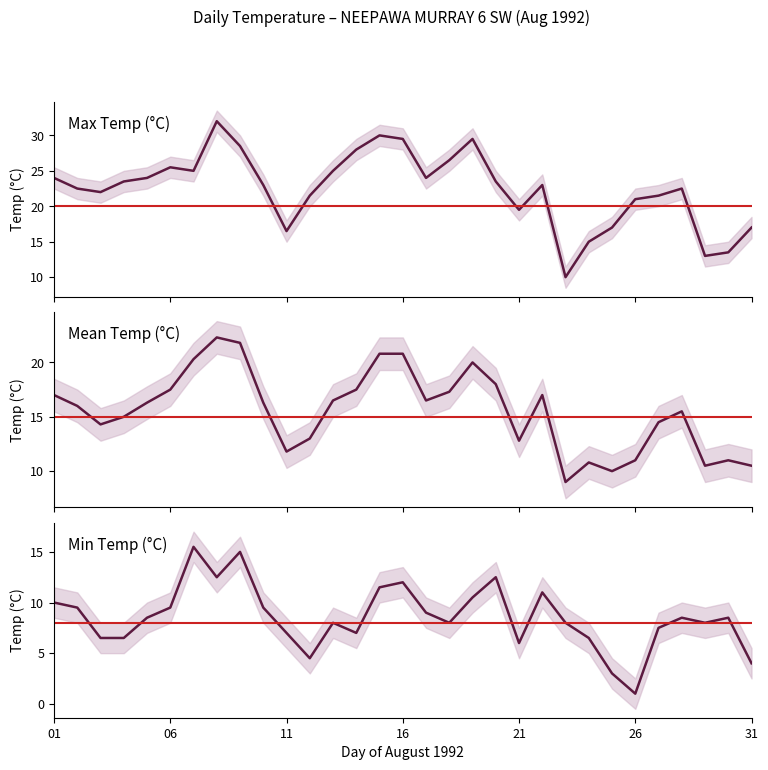

What is the difference between the Mean Temp (C) values at 1992-08-04 and 1992-08-20?

3.0